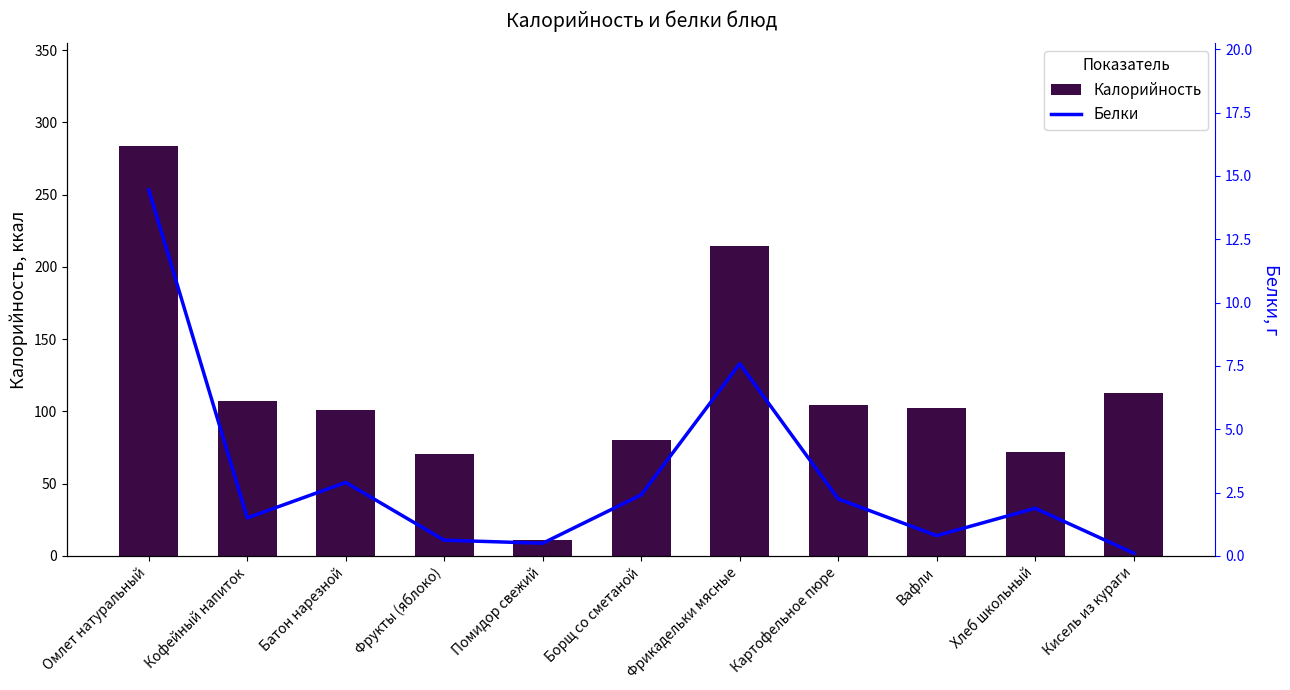

Does the chart contain stacked bars?

No